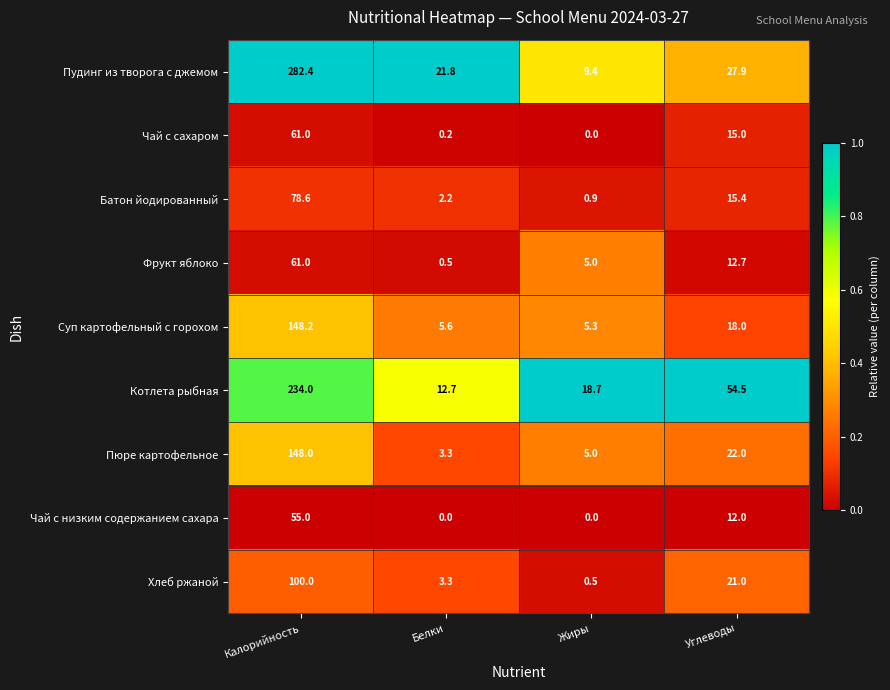

Which series has the largest total across all categories?

Пудинг из творога с джемом